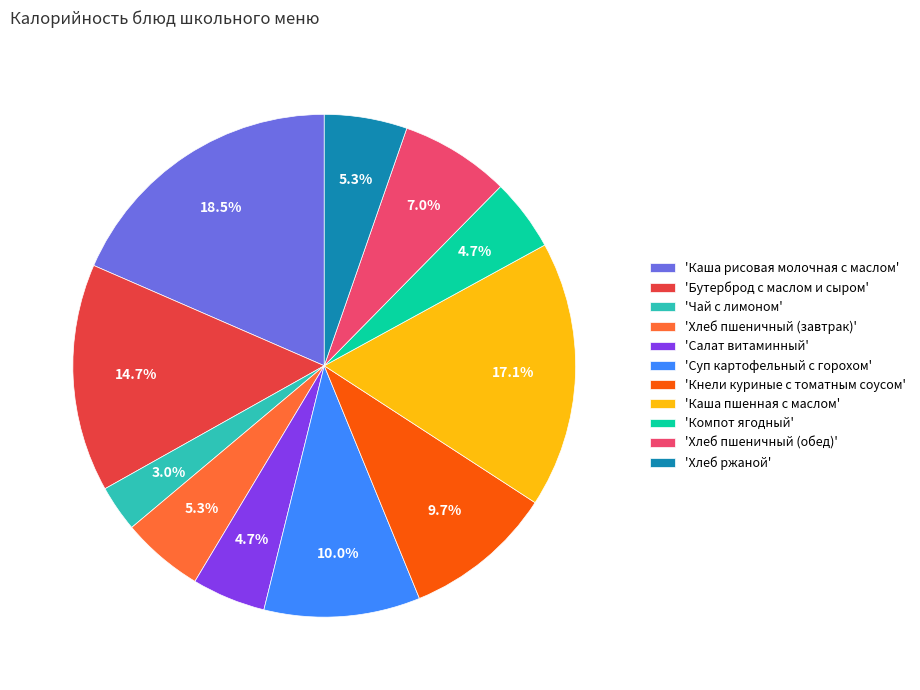

How many segments does this pie chart have?

11